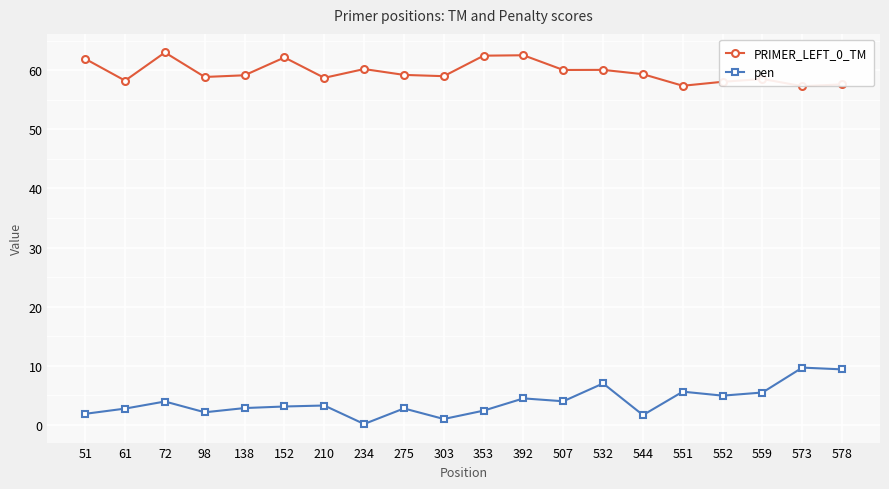

What is the sum of the pen values at 559 and 552?

10.5